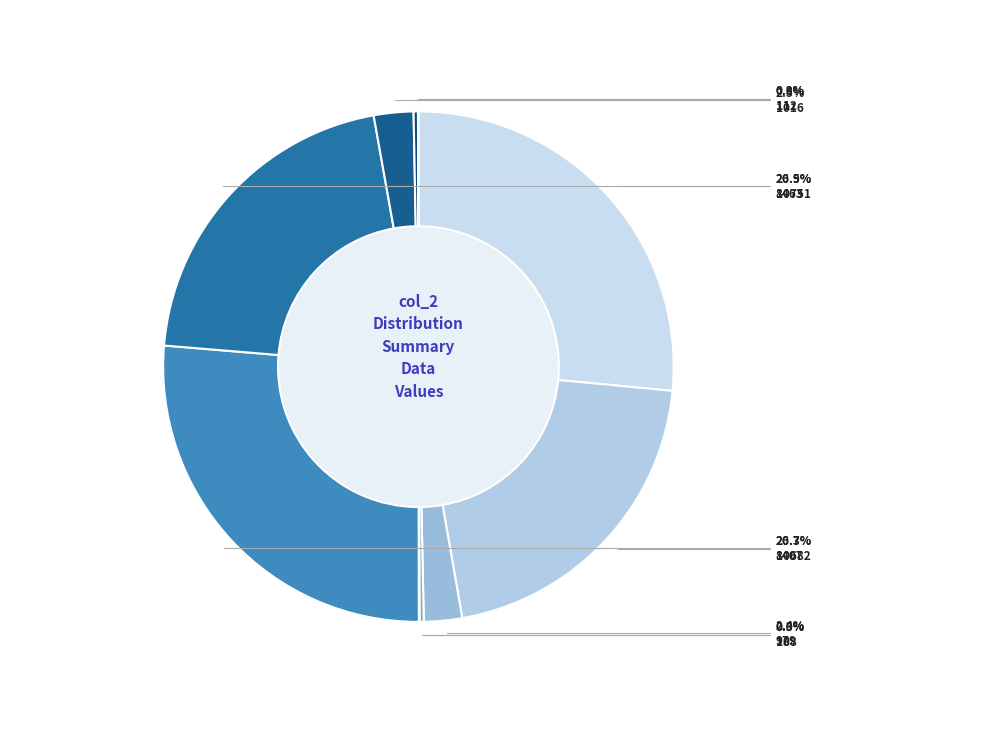

What is the largest slice in the pie chart?

63567